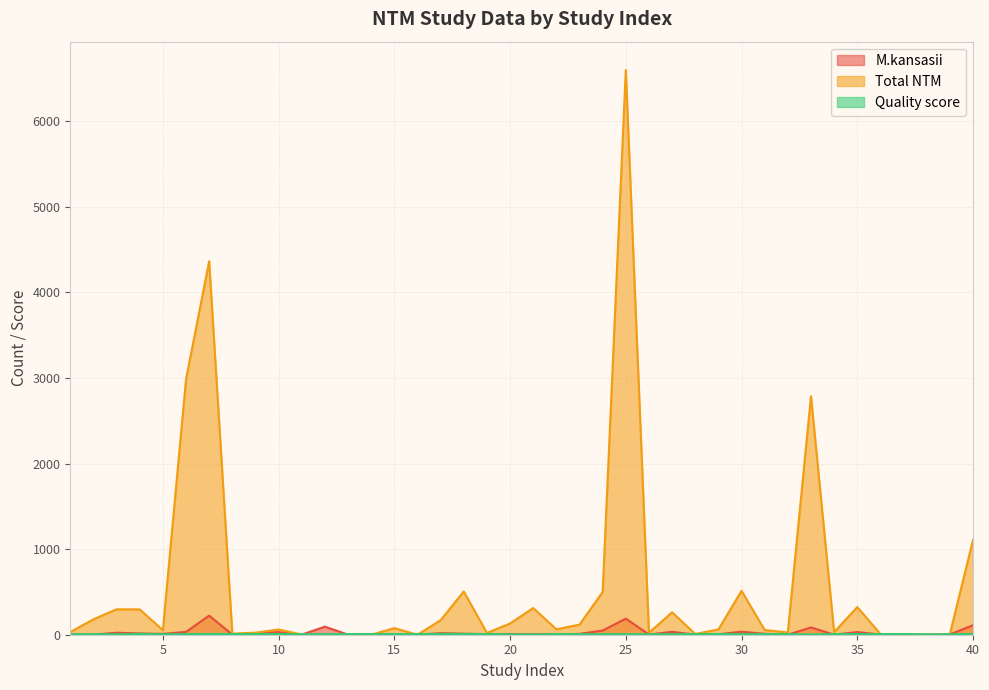

True or false: Total NTM has a value of 1021 at 33.

False